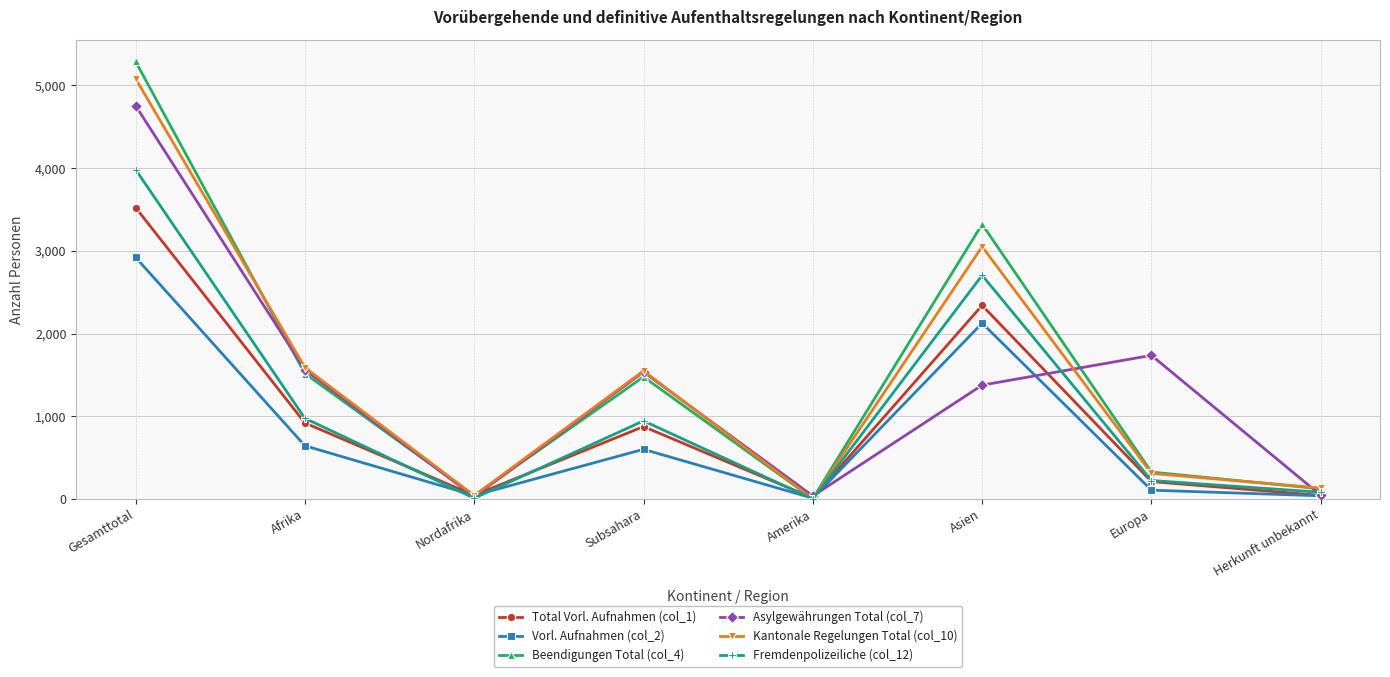

At which label does Kantonale Regelungen Total (col_10) reach its peak?

Gesamttotal